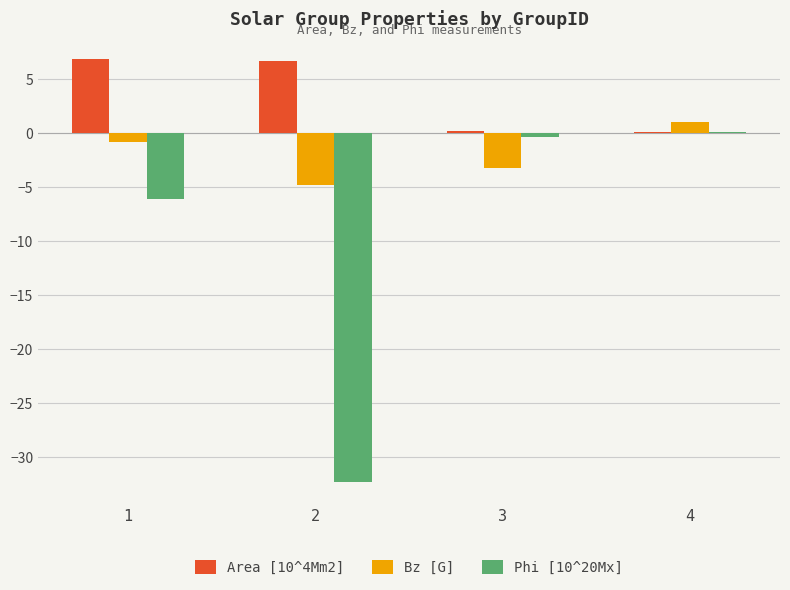

What is the maximum value shown in the chart?

6.8